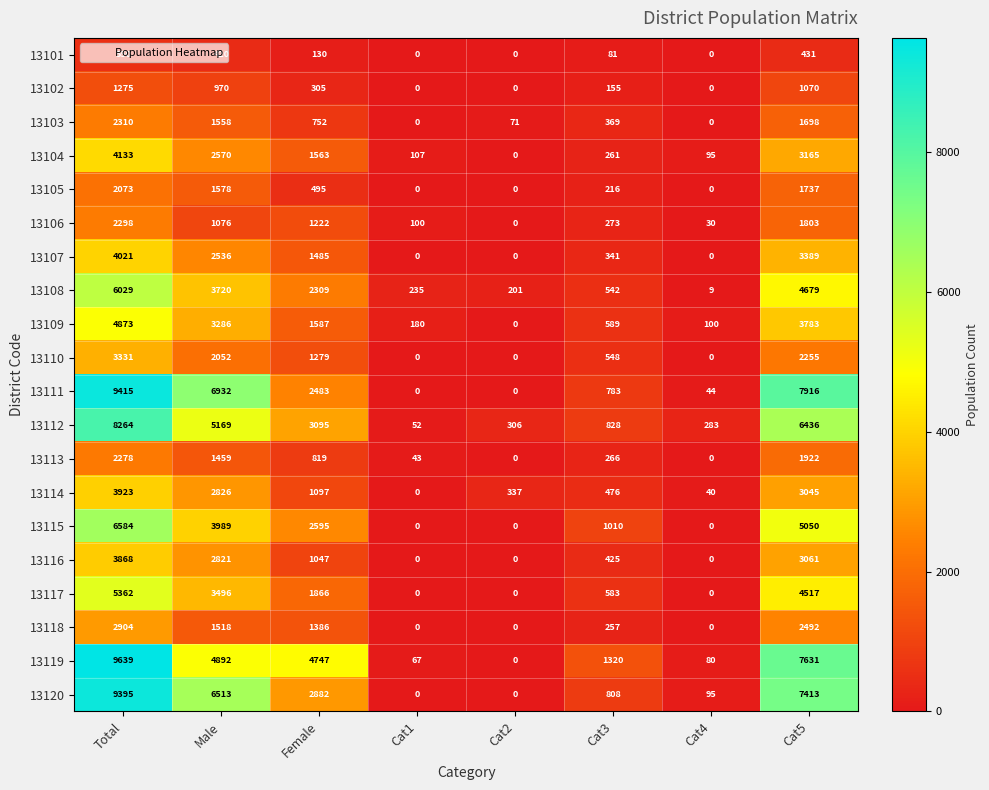

True or false: 13110 has a value of 1844 at Cat4.

False